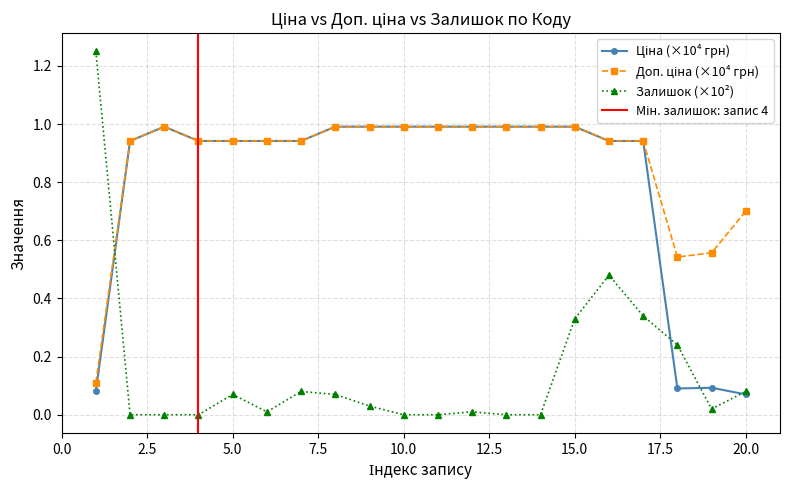

Is the value of Доп. ціна at 285101915 greater than the value of Залишок at 285102120?

Yes